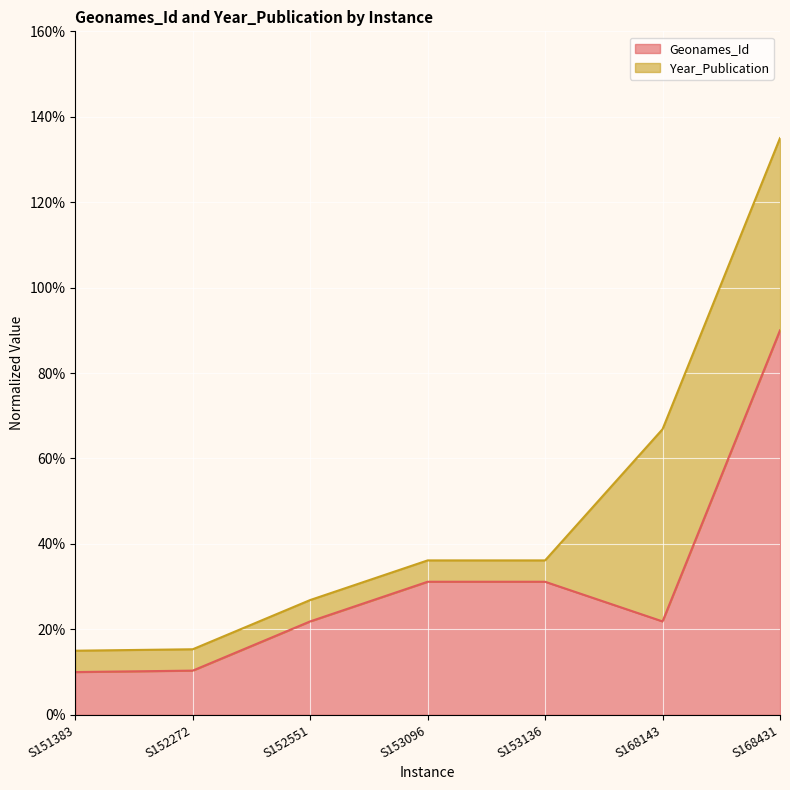

What is the average value?

30.9